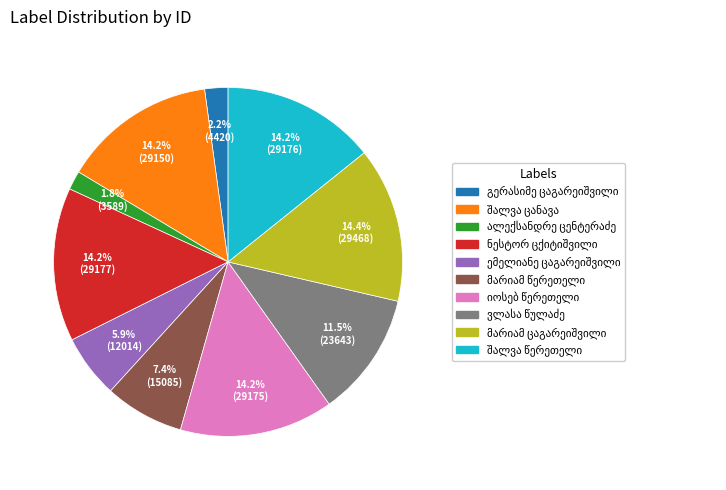

Is there any slice that represents more than half of the pie?

No